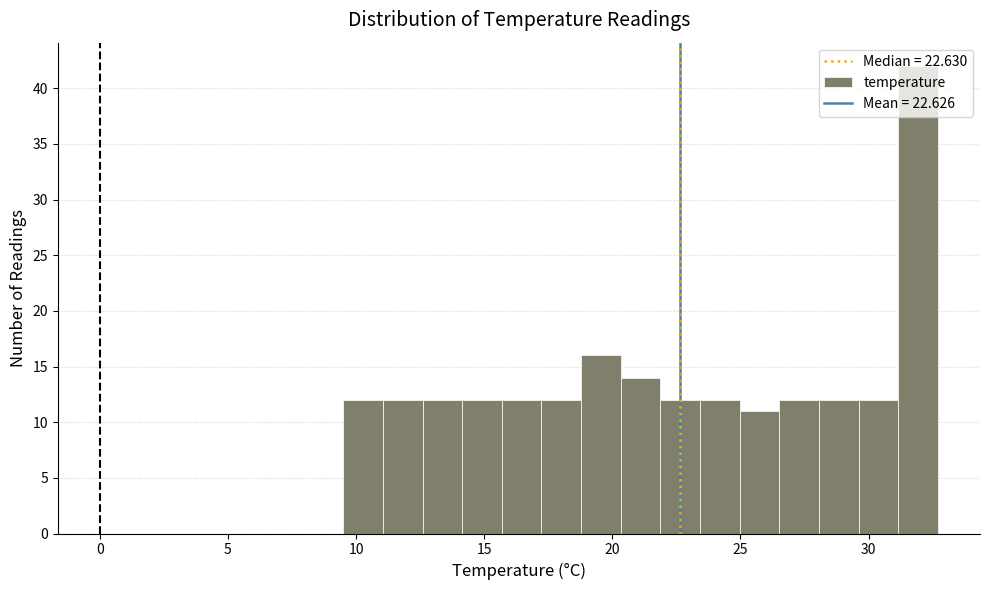

Around what value on the x-axis is the tallest bar? Give the approximate position of its centre, as read against the axis.

32.0